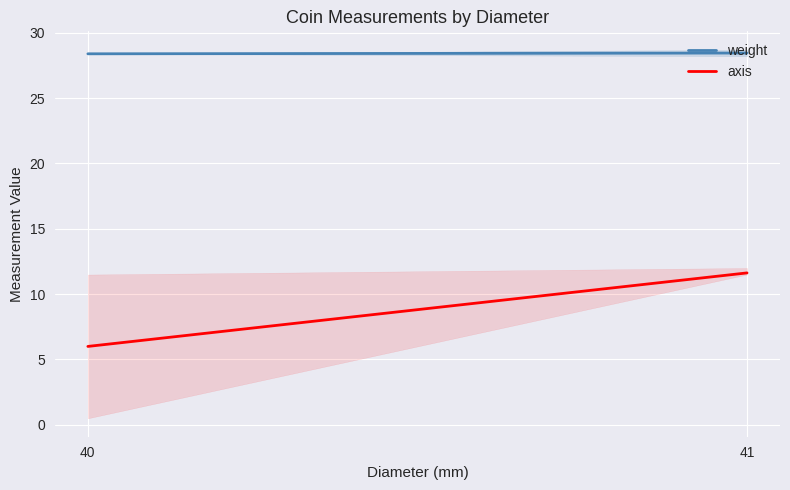

What is the total value across all series at 40?

34.4